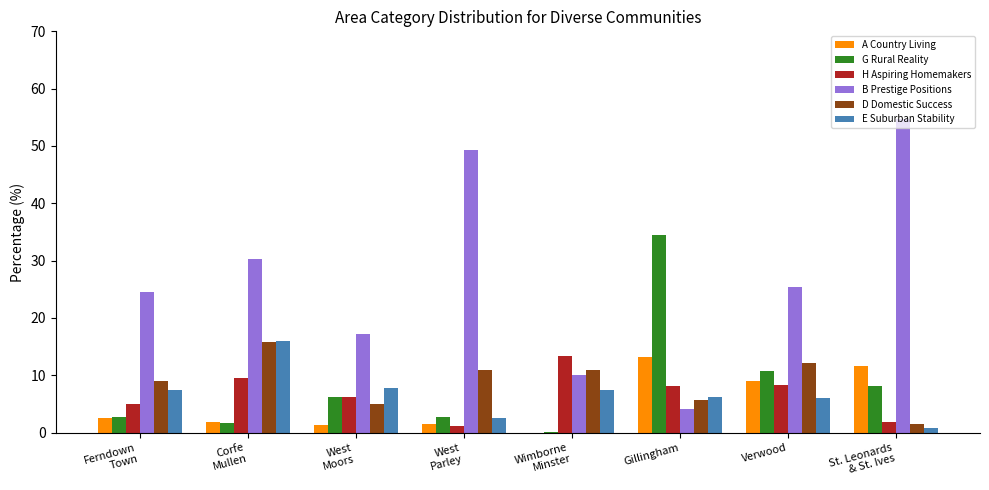

What is the sum of all G Rural Reality values?

66.7